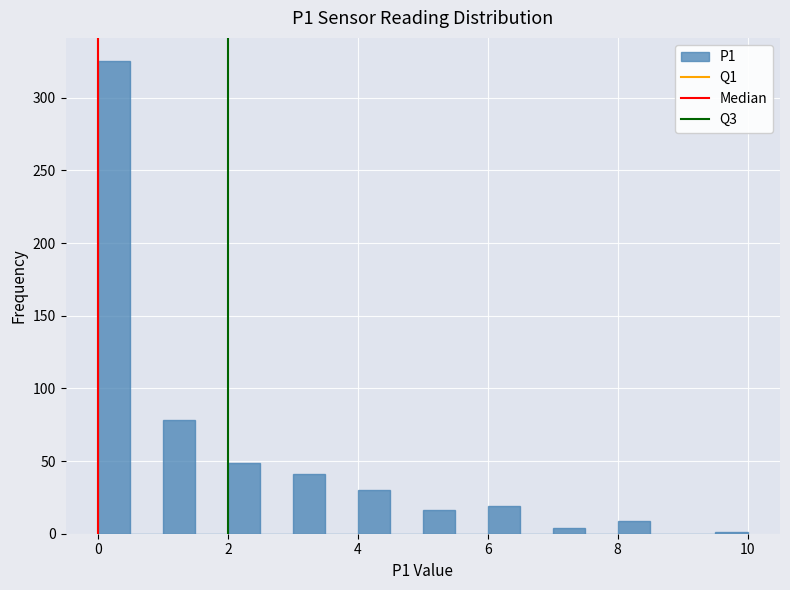

Around what value on the x-axis is the tallest bar? Give the approximate position of its centre, as read against the axis.

0.2